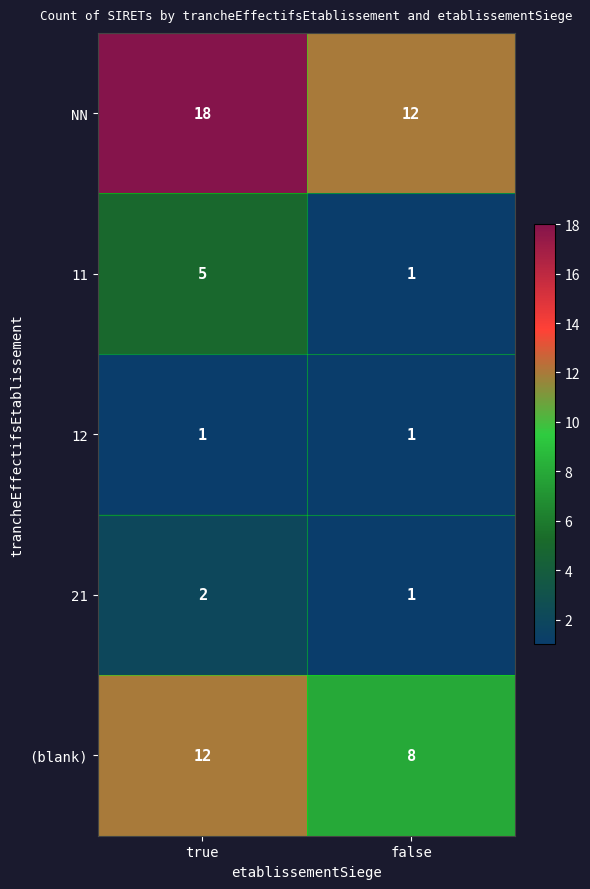

Is it true that 12 equals 2 at true?

False